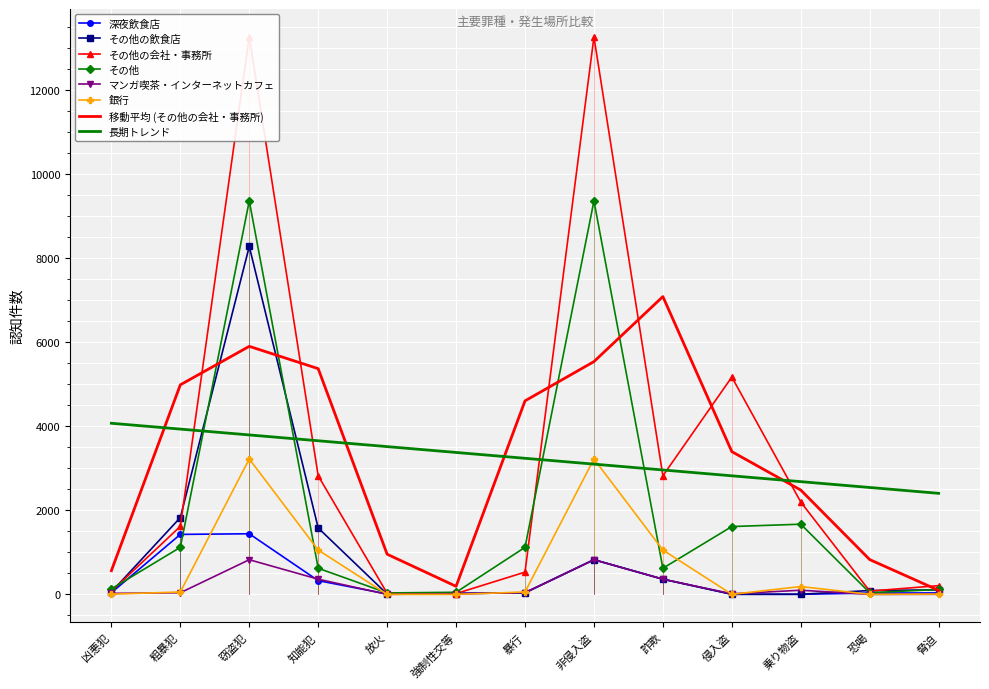

How many intersections are there between その他の会社・事務所 and その他?

3